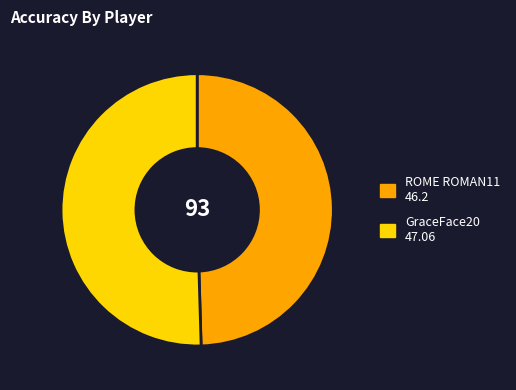

Rank the categories by value from lowest to highest.

ROME ROMAN11, GraceFace20